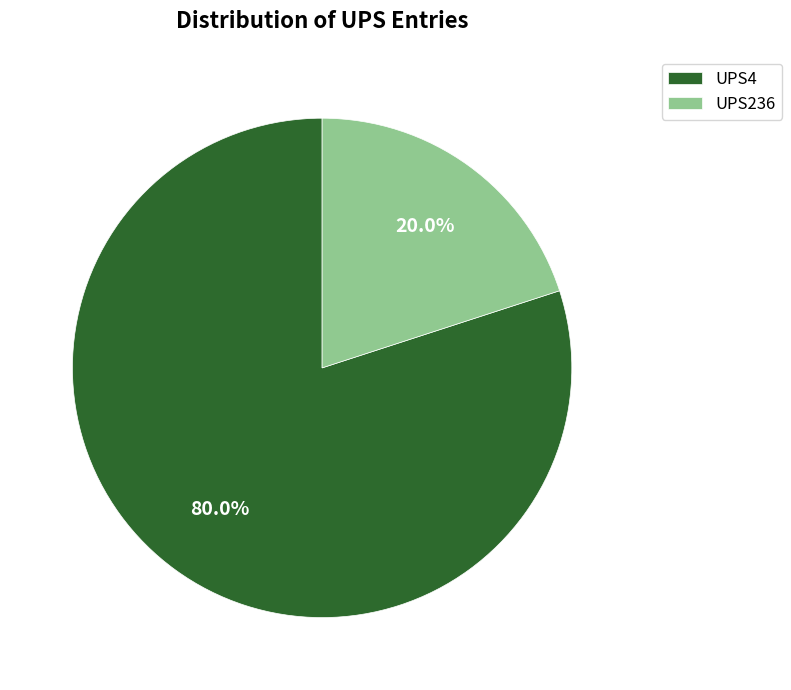

Rank the categories by value from highest to lowest.

UPS4, UPS236